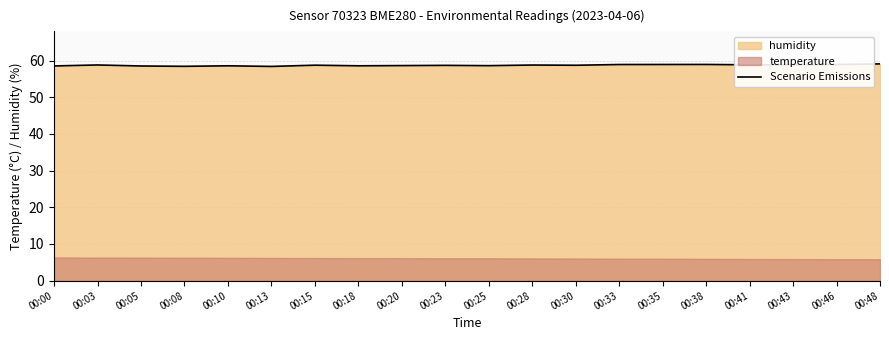

Reading left to right, extract all data points from this chart.

58.5	58.8	58.5	58.4	58.6	58.4	58.7	58.6	58.6	58.7	58.6	58.8	58.7	58.9	58.9	58.9	58.8	58.8	58.9	59.1